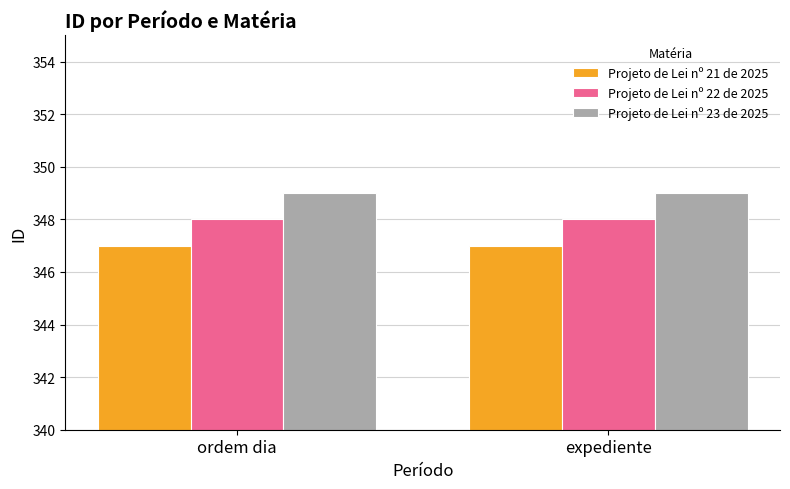

Which series has the largest total across all categories?

Projeto de Lei nº 23 de 2025